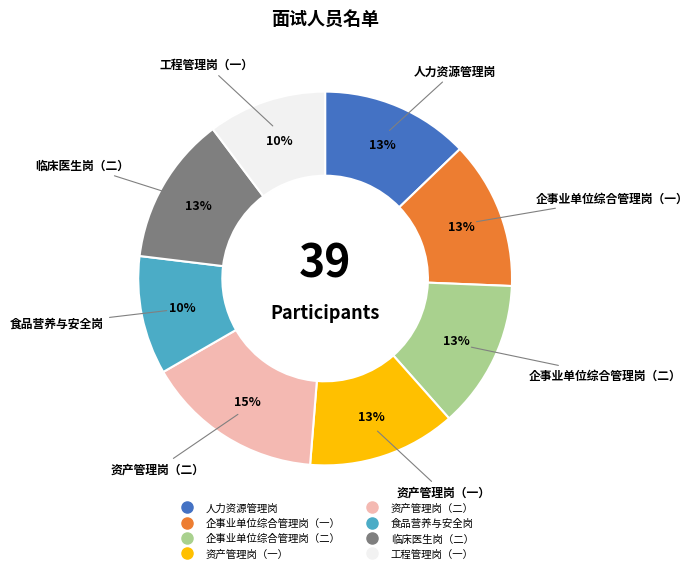

Is the sum of 人力资源管理岗 and 工程管理岗（一） greater than half?

No